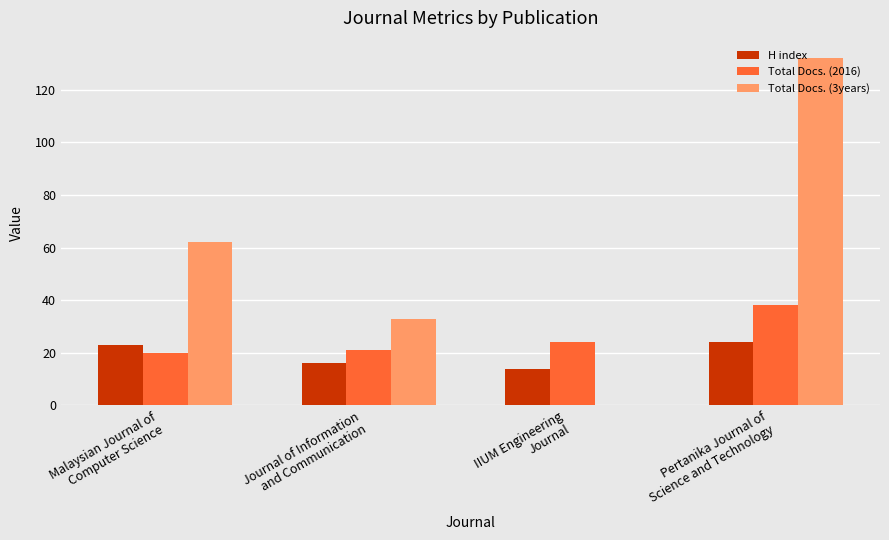

Which series has the largest total across all categories?

Total Docs. (3years)